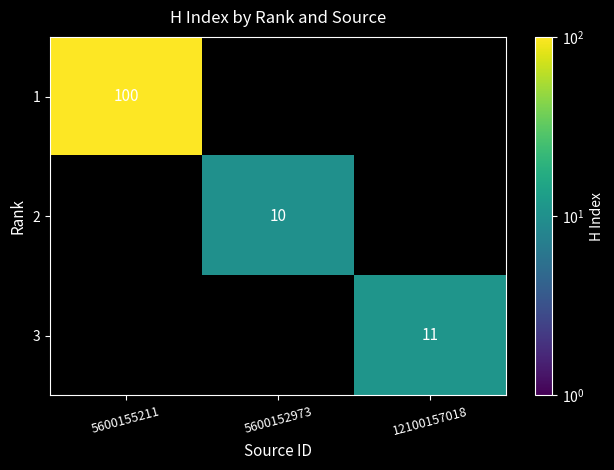

What is the greatest value displayed?

100.0